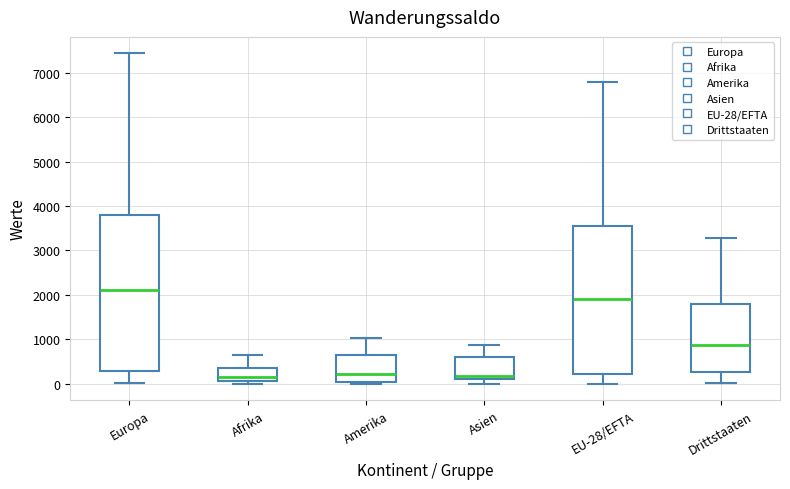

Which box's median line is the highest?

Europa